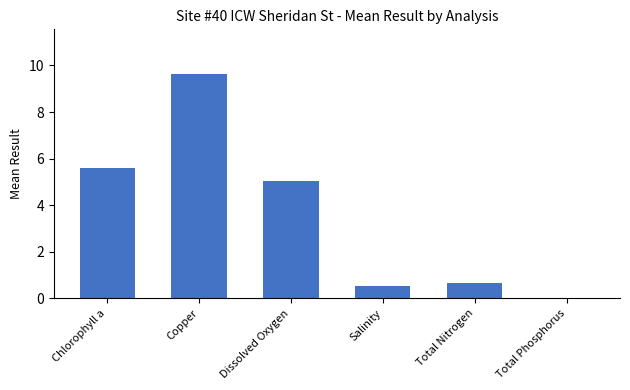

Which has a higher value, Dissolved Oxygen or Total Phosphorus?

Dissolved Oxygen